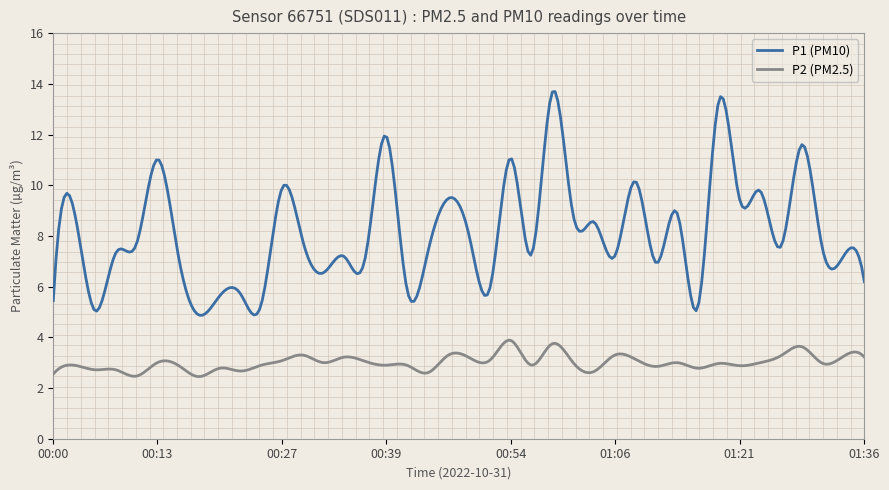

True or false: P2 (PM2.5) and P1 (PM10) cross at least once.

False